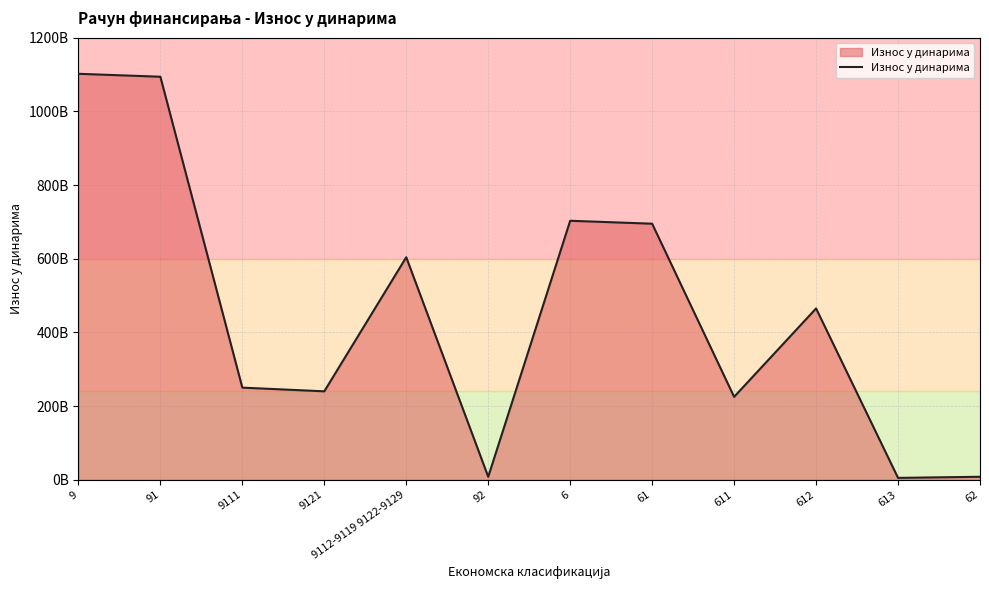

Between 611 and 6, which is larger?

6